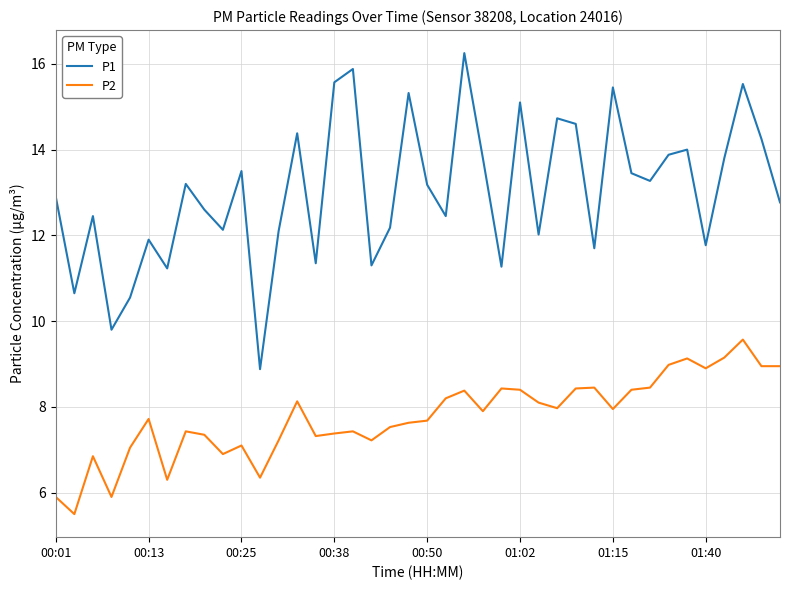

True or false: P1 and P2 cross at least once.

False